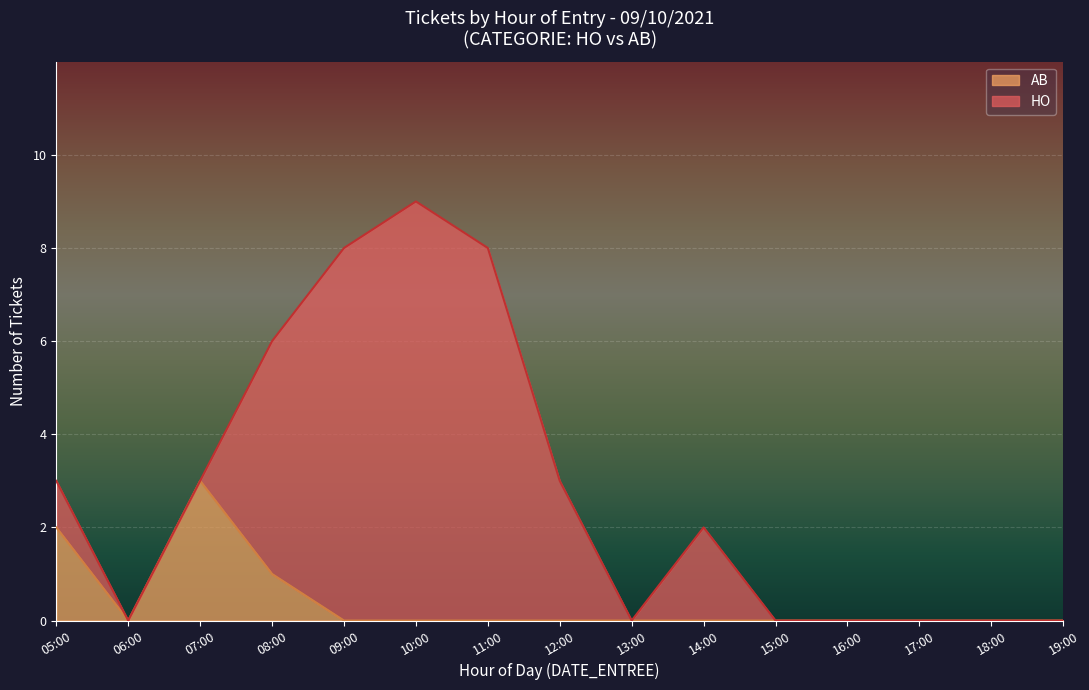

The AB series shows 1 at 15:00. True or false?

False